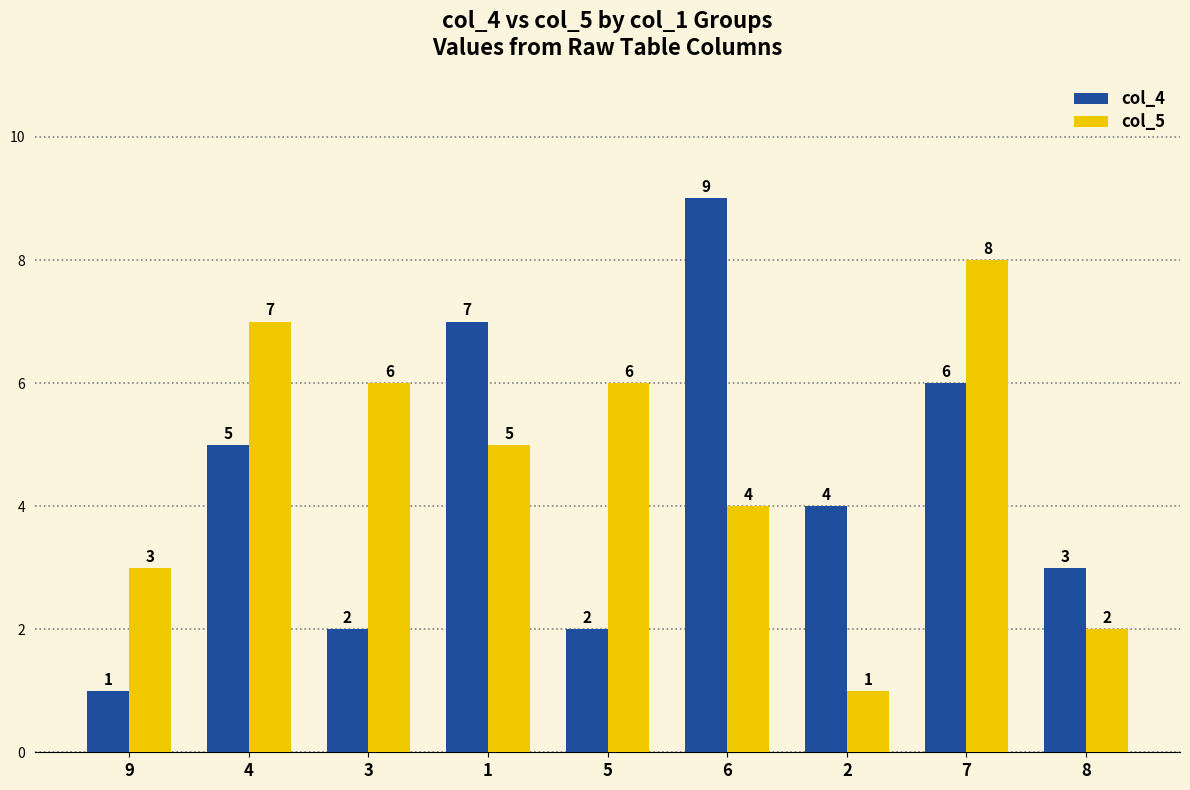

Reading left to right, list all the values displayed in this chart.

col_4: 1	5	2	7	2	9	4	6	3
col_5: 3	7	6	5	6	4	1	8	2